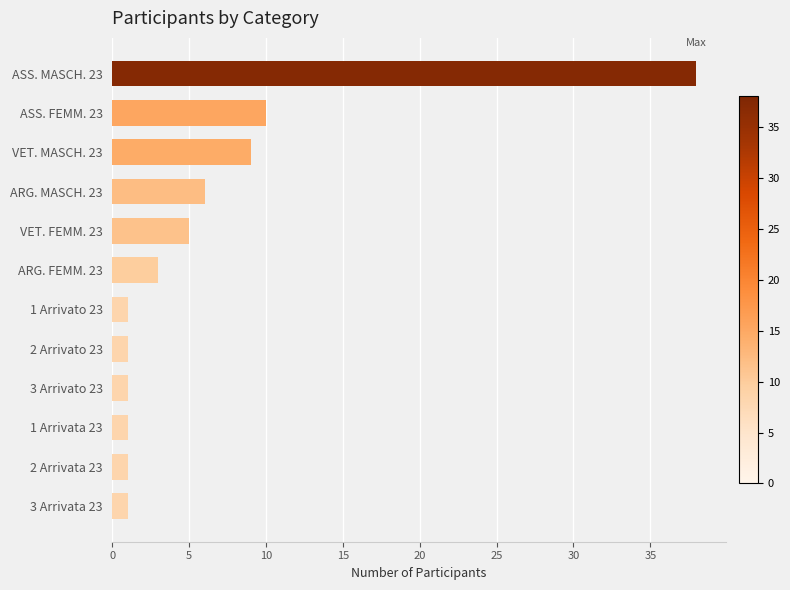

Reading bottom to top, list all the values displayed in this chart.

3 Arrivata 23=1	2 Arrivata 23=1	1 Arrivata 23=1	3 Arrivato 23=1	2 Arrivato 23=1	1 Arrivato 23=1	ARG. FEMM. 23=3	VET. FEMM. 23=5	ARG. MASCH. 23=6	VET. MASCH. 23=9	ASS. FEMM. 23=10	ASS. MASCH. 23=38